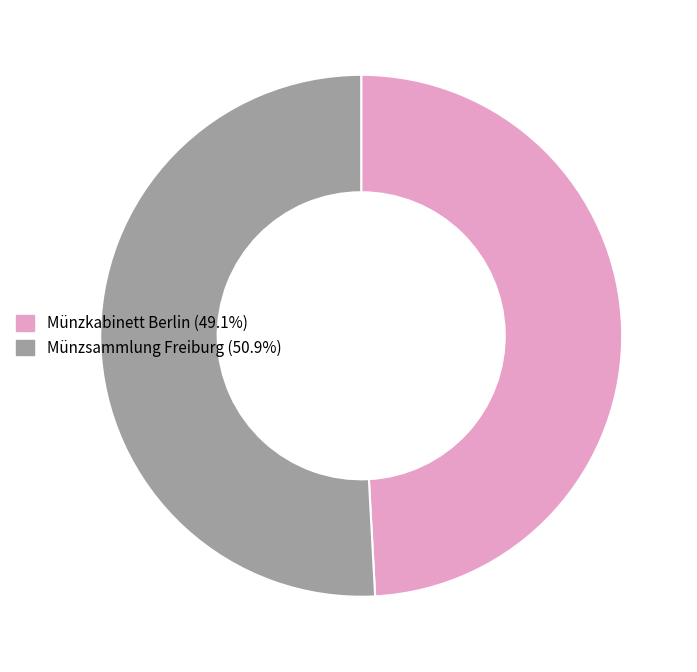

How many segments does this pie chart have?

2